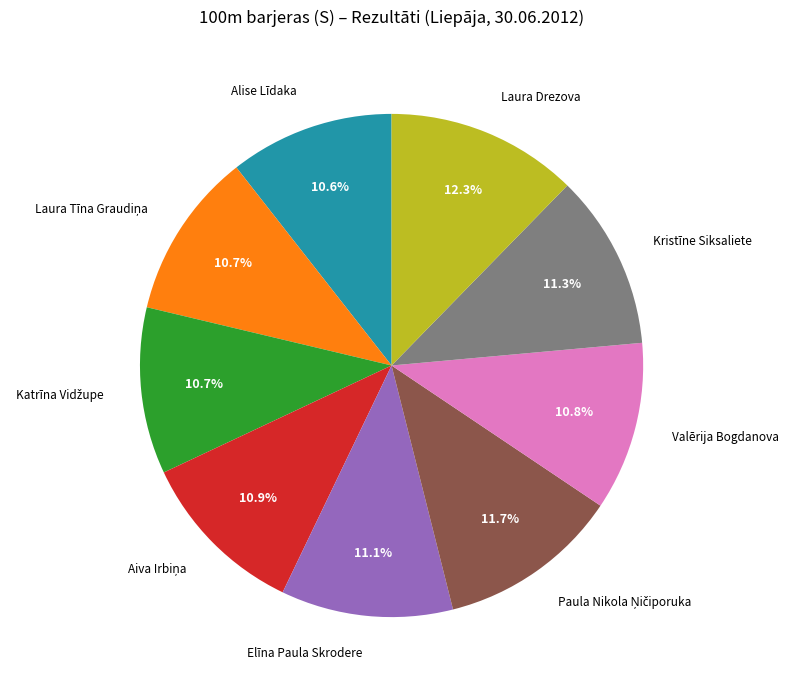

Is there any slice that represents more than half of the pie?

No